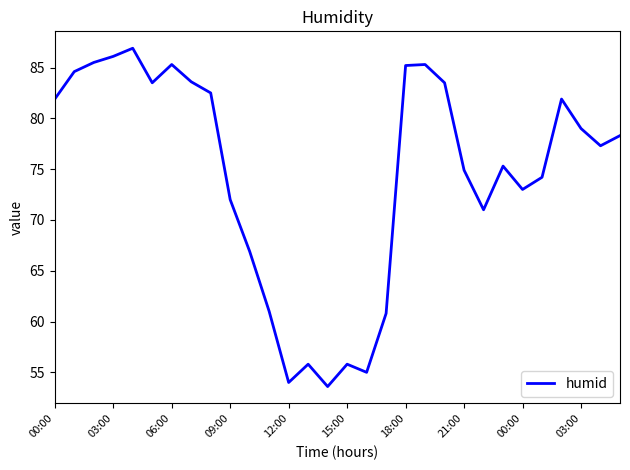

What is the difference between the maximum and minimum values?

33.3